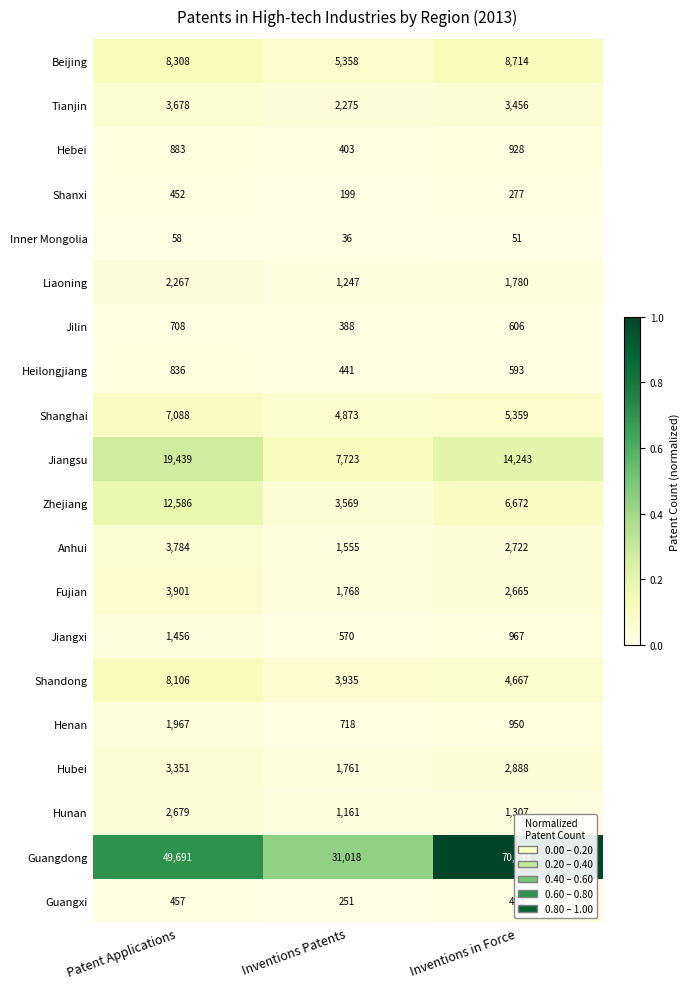

What is the total value across all series at Patent Applications?

131695